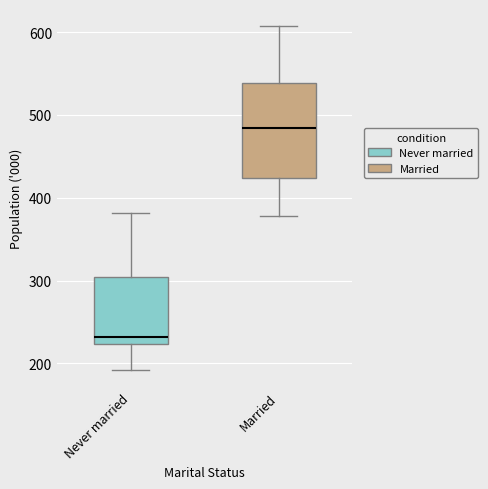

Where does the lower whisker of the box for Married end on the y-axis? The values are not printed on the chart, so give them approximately, as read against the axis.

380